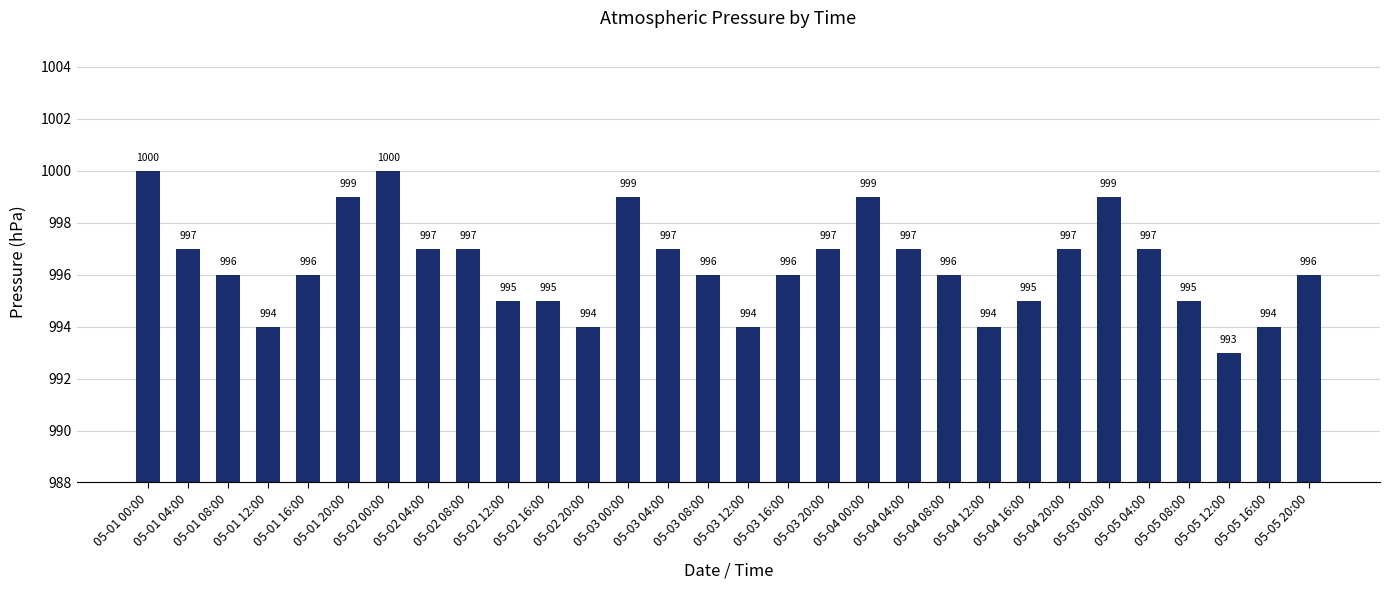

How many values are between 995 and 997?

18